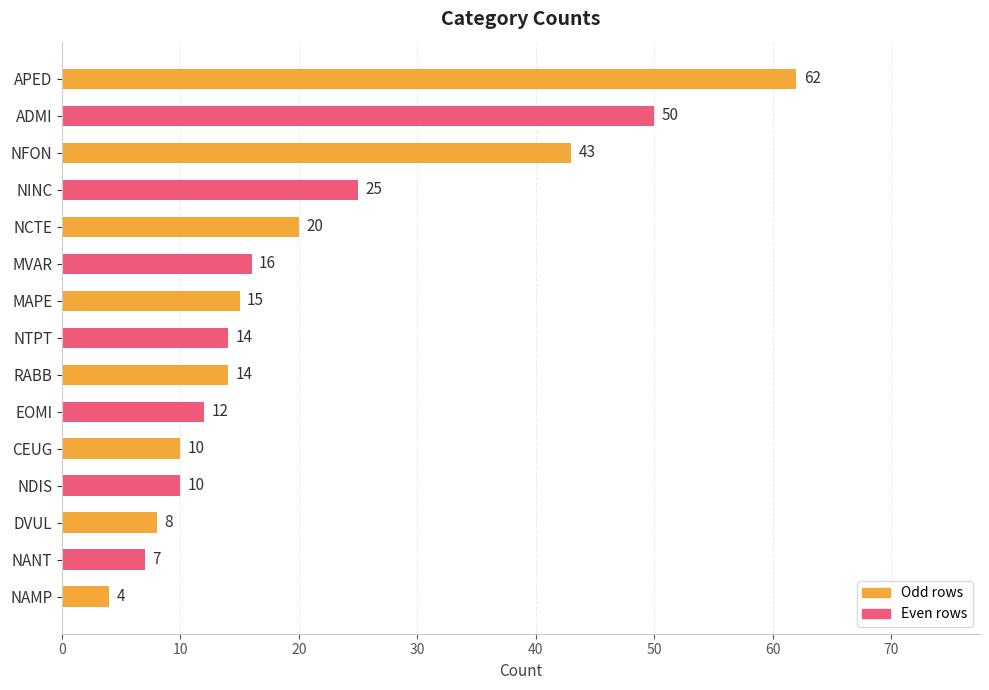

Does the chart contain stacked bars?

No